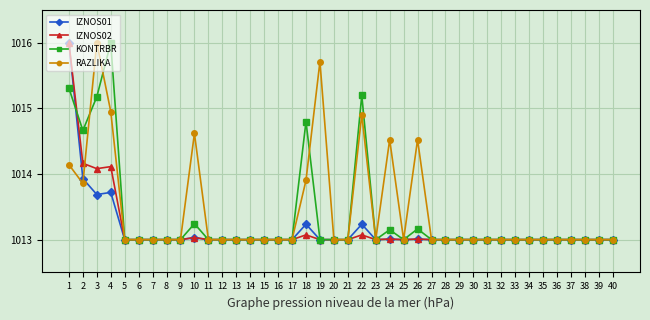

The KONTRBR series shows 1708.7 at 13. True or false?

False